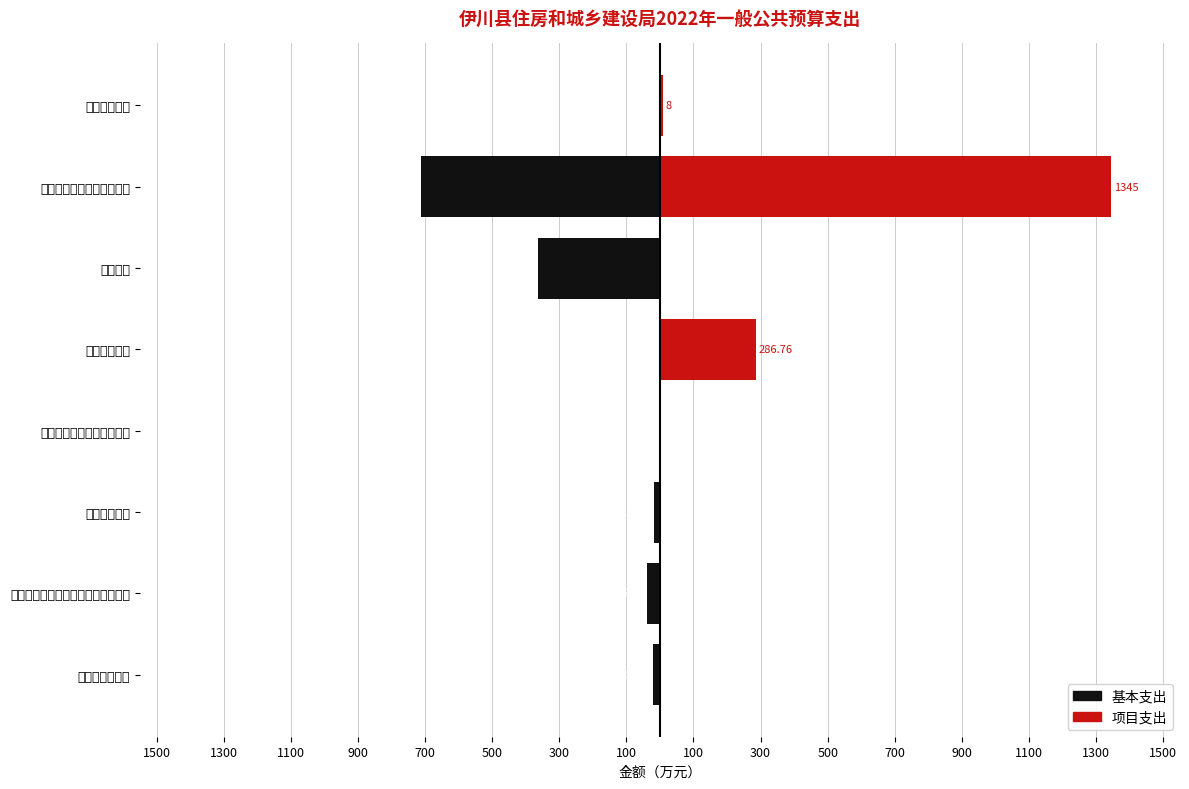

How many distinct data groups are displayed?

2